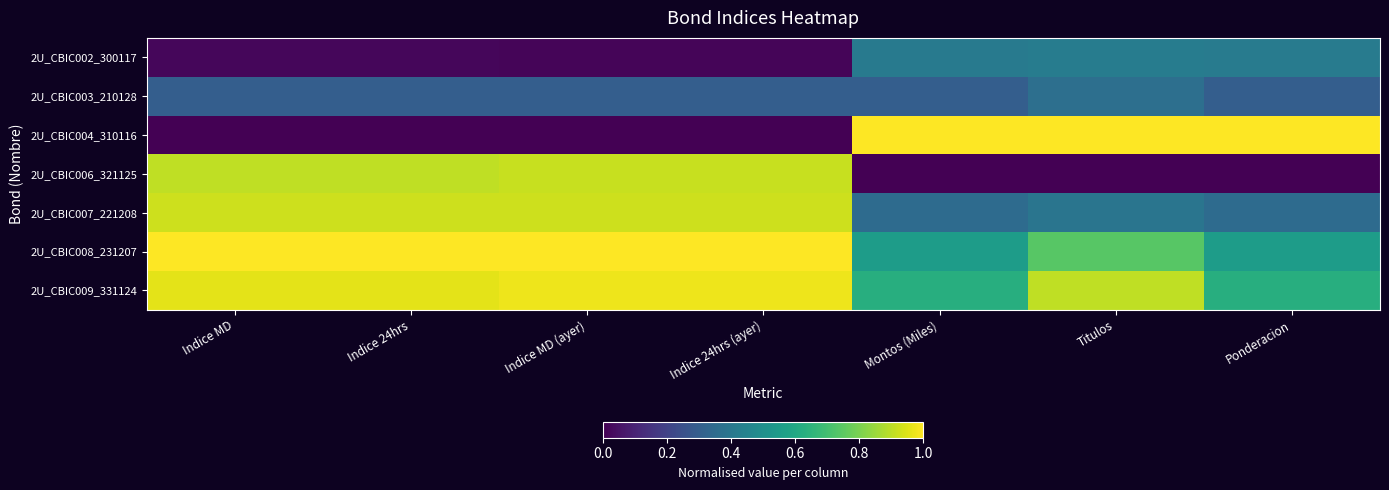

Which series changed the most between Indice MD and Indice MD (ayer)?

2U_CBIC009_331124